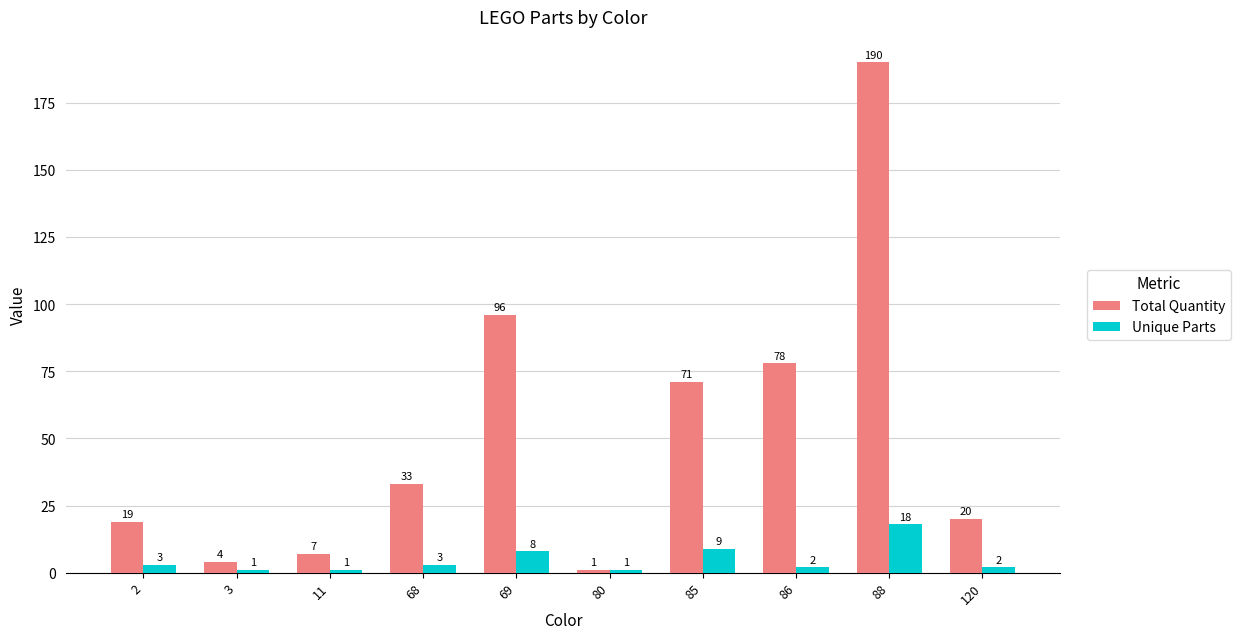

Between 69 and 120, which series saw the biggest shift?

Total Quantity